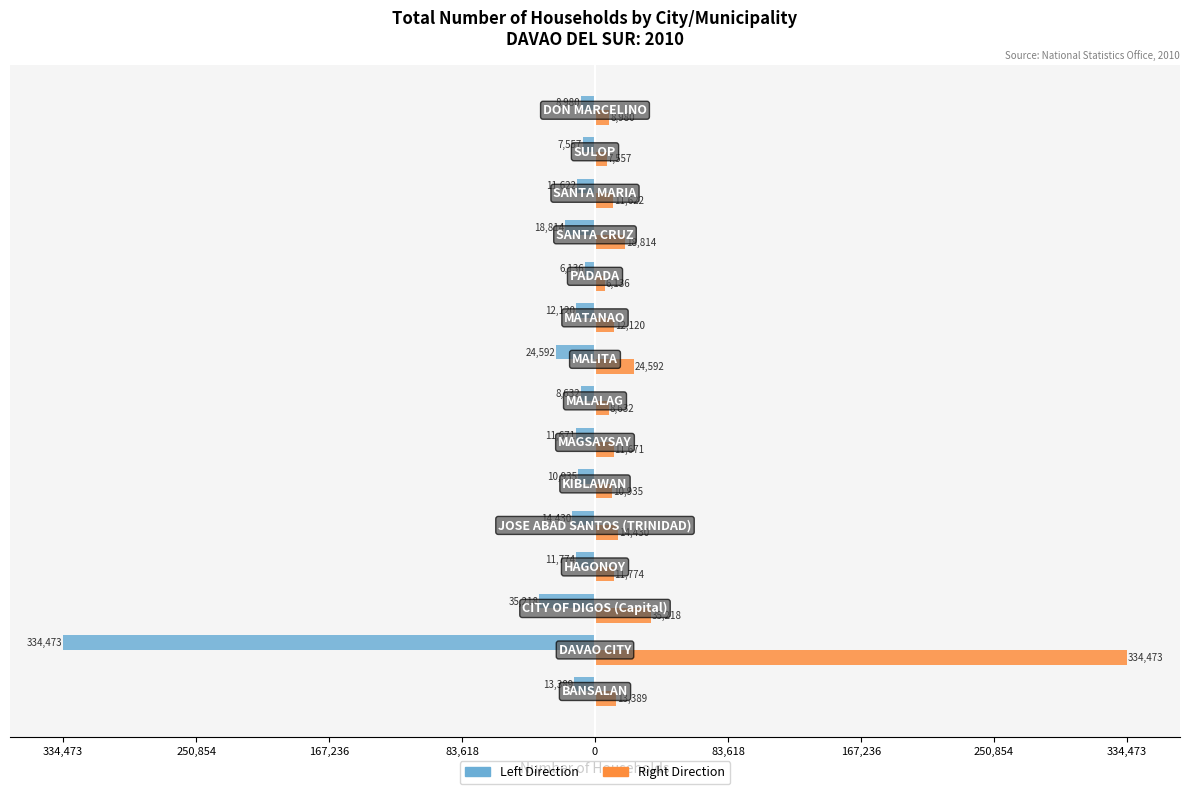

What is the difference between the maximum and minimum values in the Right Direction series?

328337